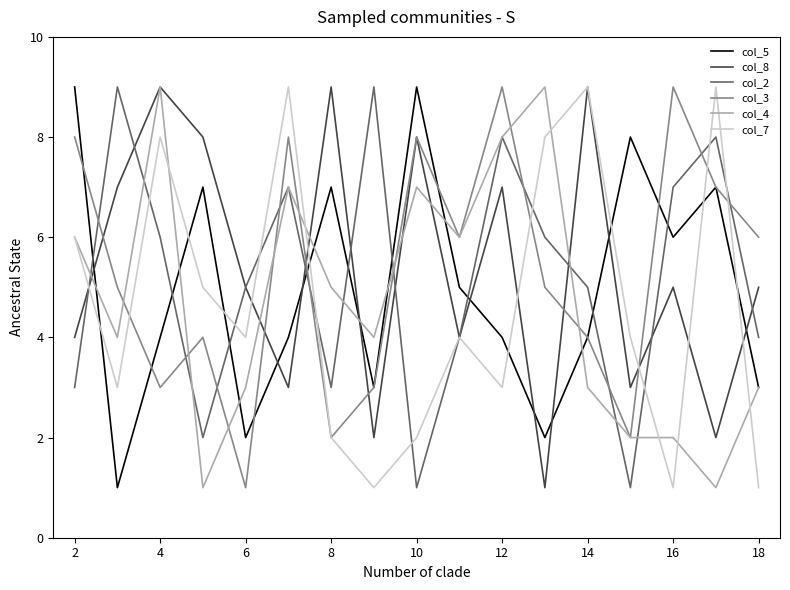

What is the greatest value displayed?

9